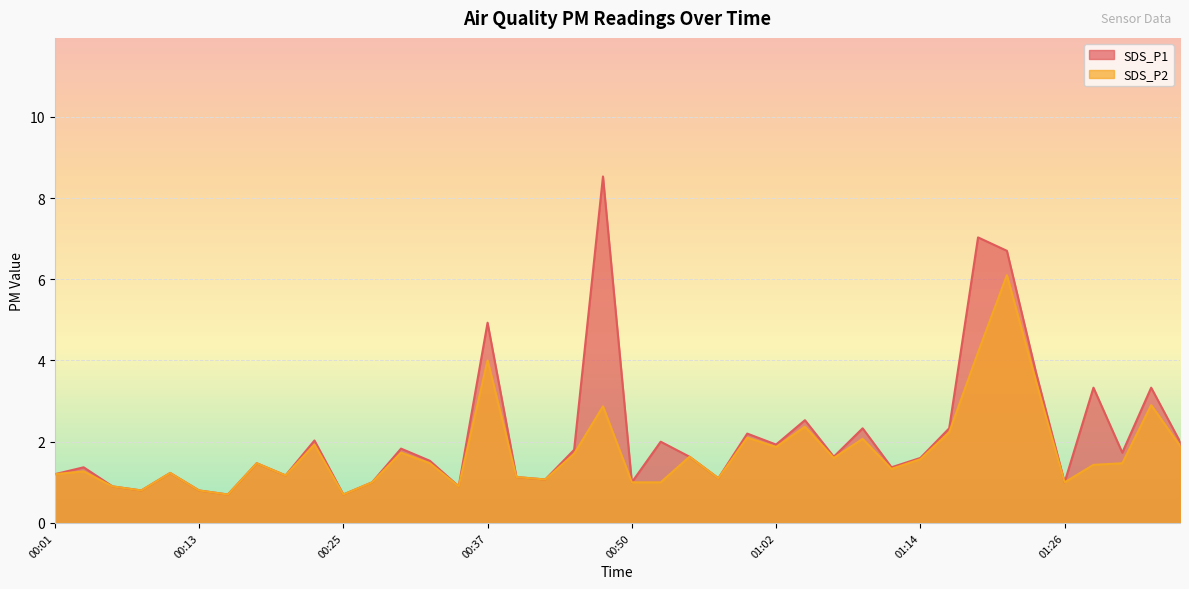

What is the difference between the second highest and second lowest values in the SDS_P1 series?

6.3